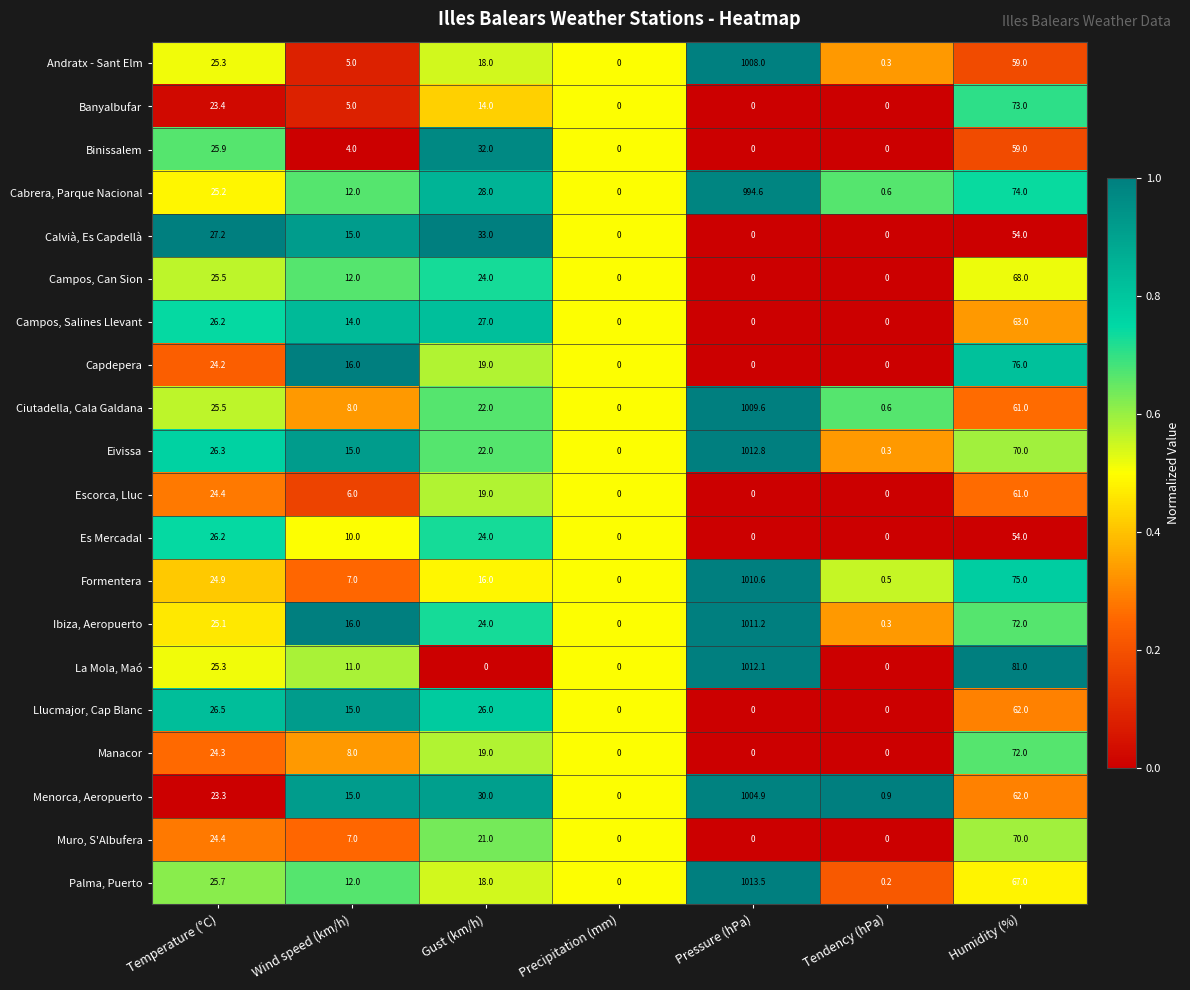

What is the spread (max minus min) of values at Tendency (hPa)?

0.9